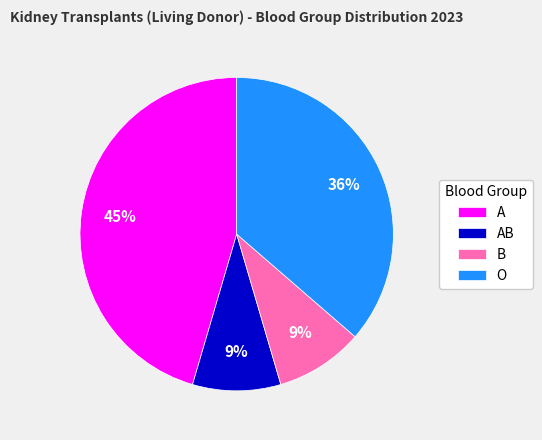

To the nearest percent, what portion does AB represent?

9%